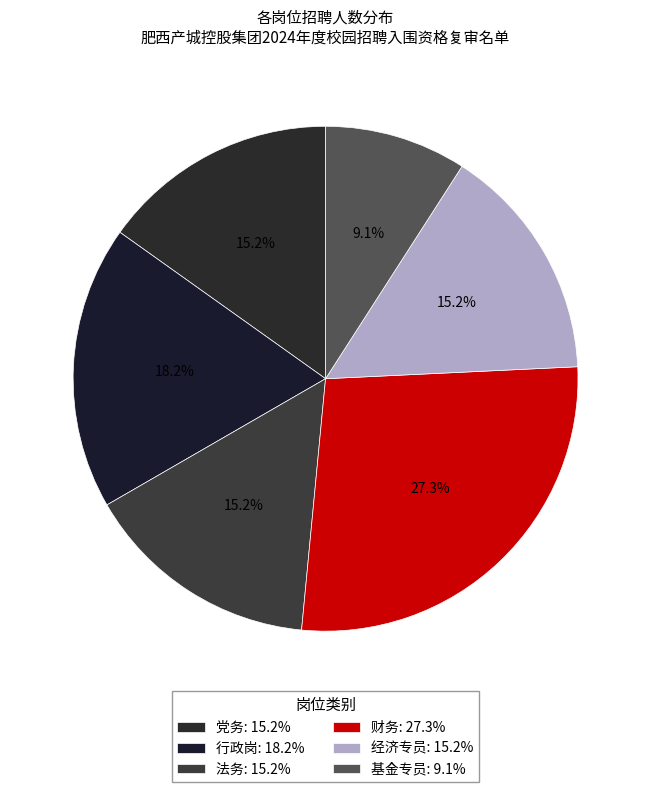

How many segments does this pie chart have?

6